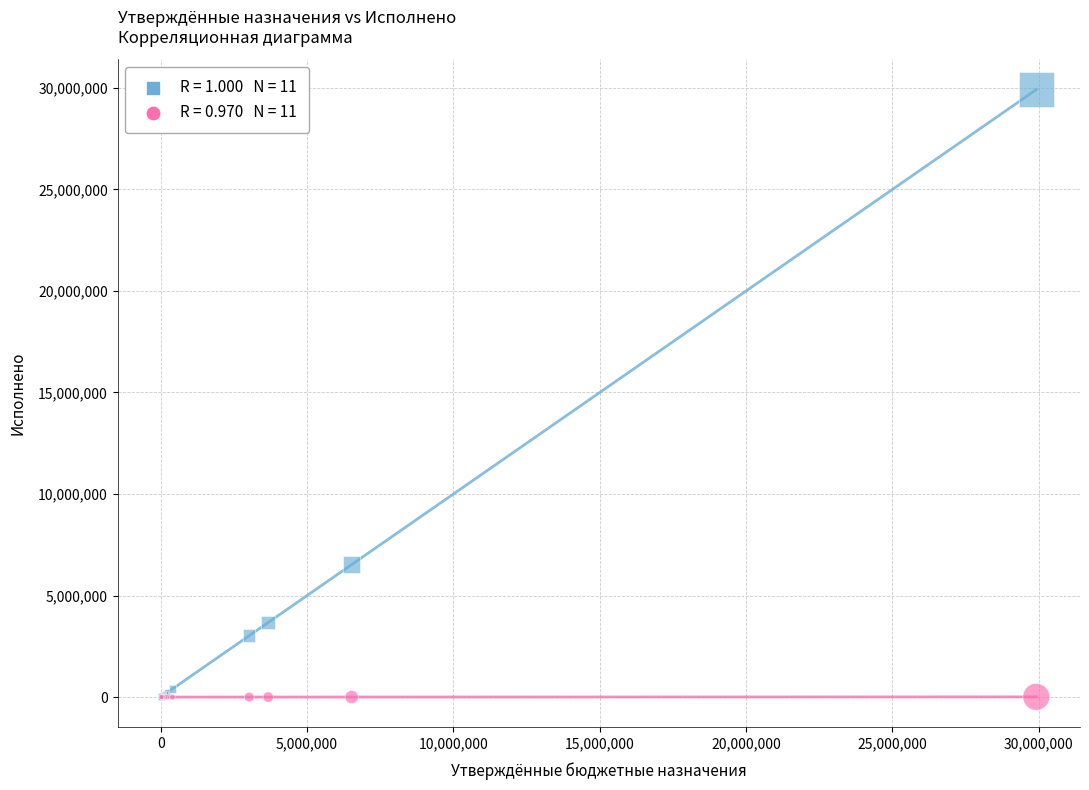

Across all series, what Y value is closest to 14953652?

6525300.0